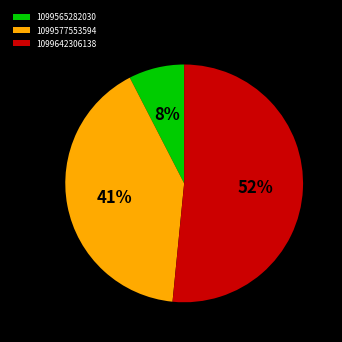

Between 1099577553594 and 1099565282030, which is larger?

1099577553594